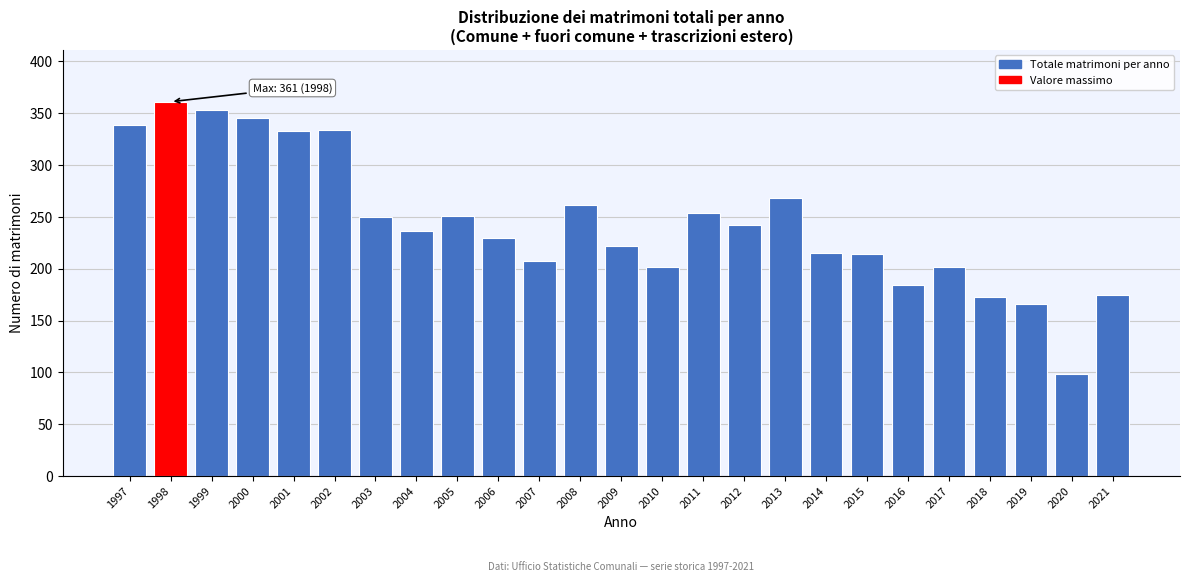

What is the value of the 10th bar from the left?

230